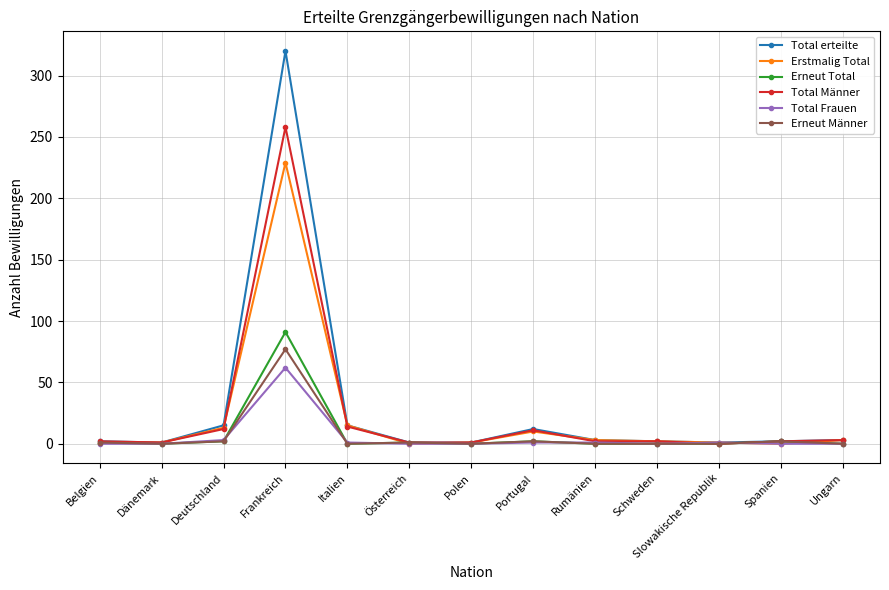

Which series has the widest spread of values?

Total erteilte